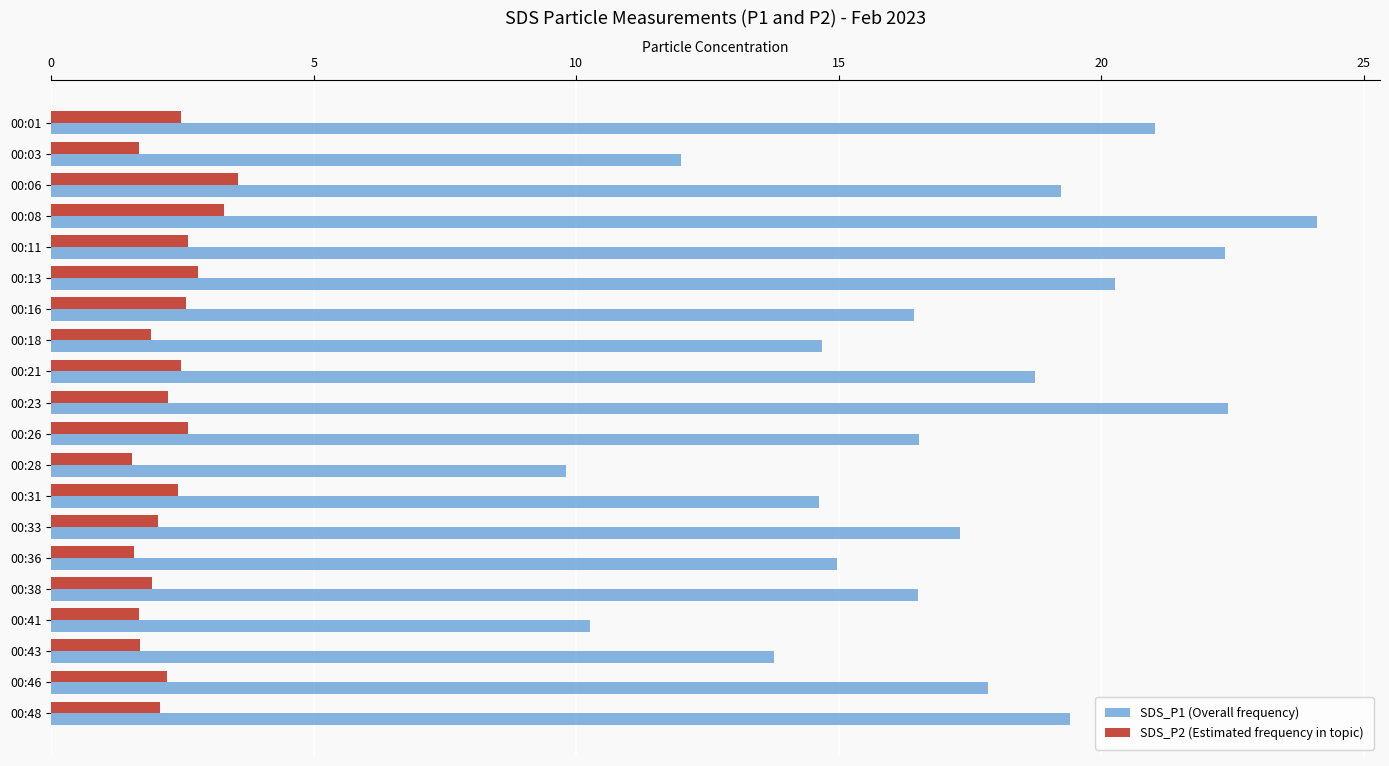

What is the sum of all SDS_P1 (Overall frequency) values?

342.2